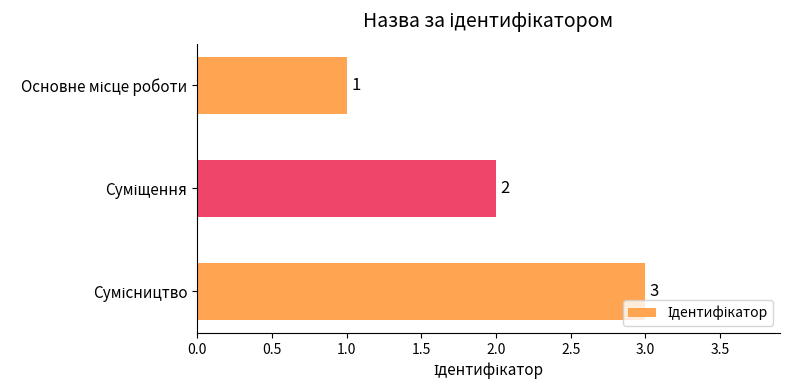

What is the value of the 1st bar from the top?

1